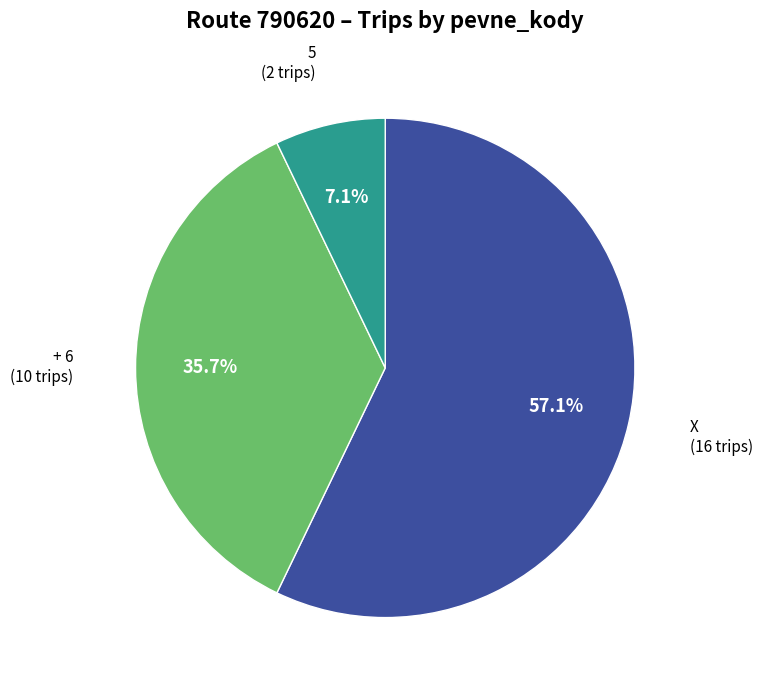

Does any single category account for the majority?

Yes